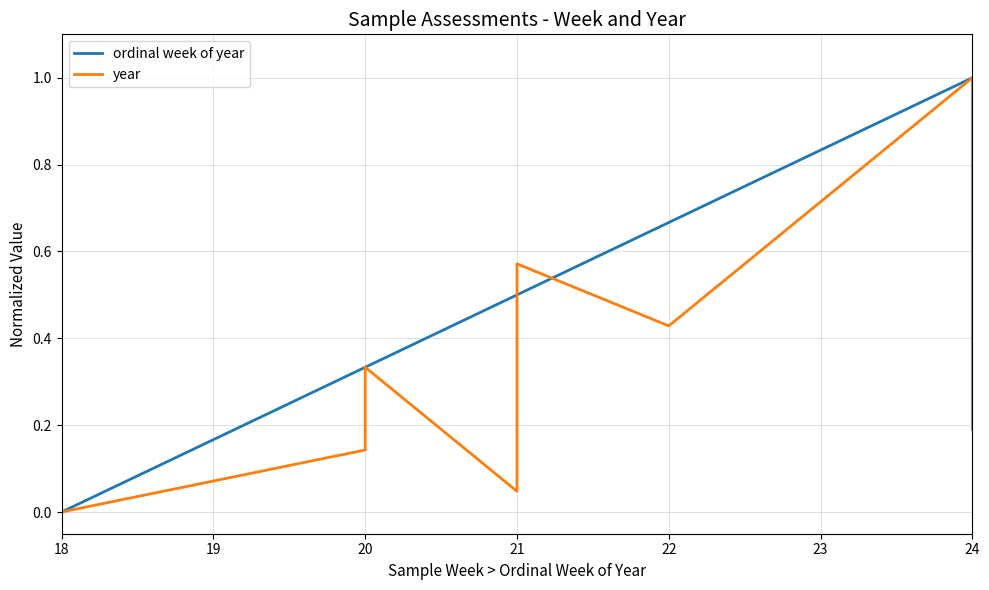

How many values in the year series exceed 0?

9